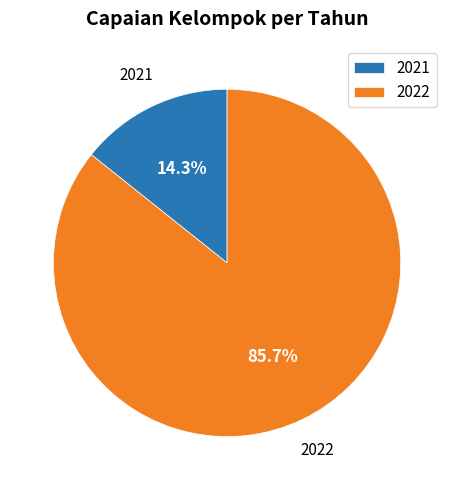

The 2021 slice represents 14% of the pie. True or false?

True